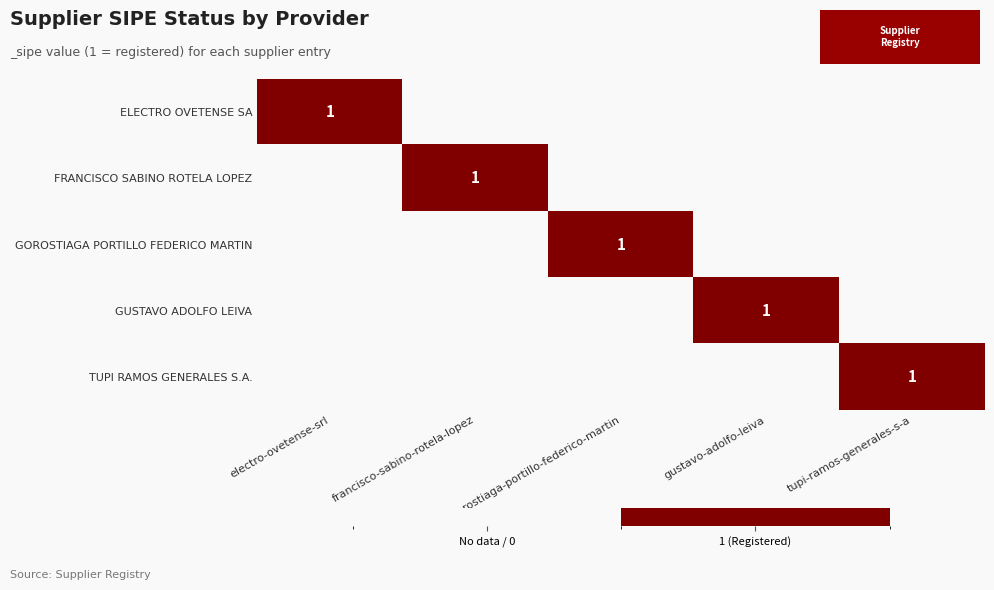

Is it true that TUPI RAMOS GENERALES S.A. equals 2 at tupi-ramos-generales-s-a?

False